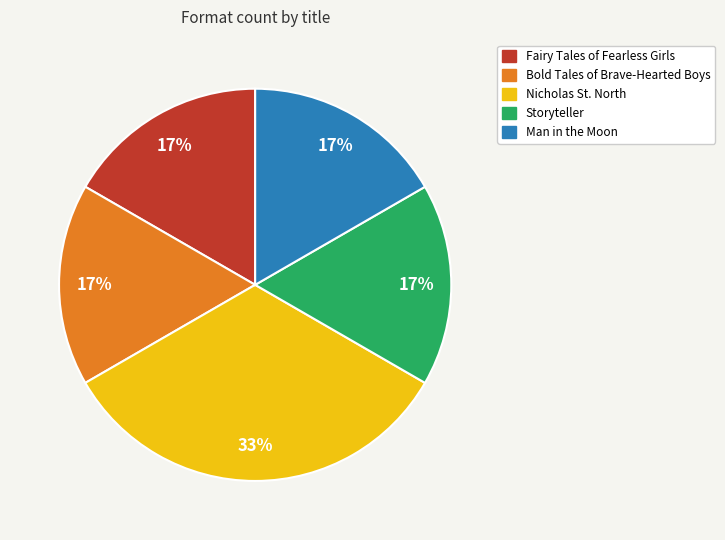

Is it true that Nicholas St. North is 22% of the pie?

False